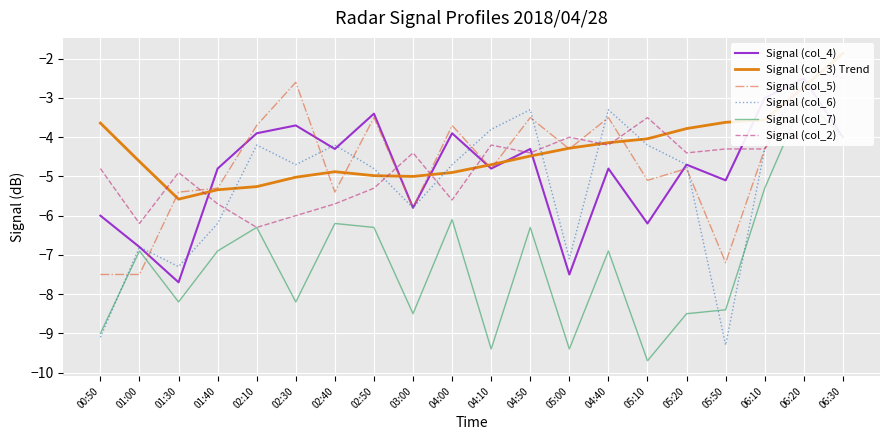

Where do Signal (col_6) and Signal (col_3) Trend first cross each other?

01:40 and 02:10